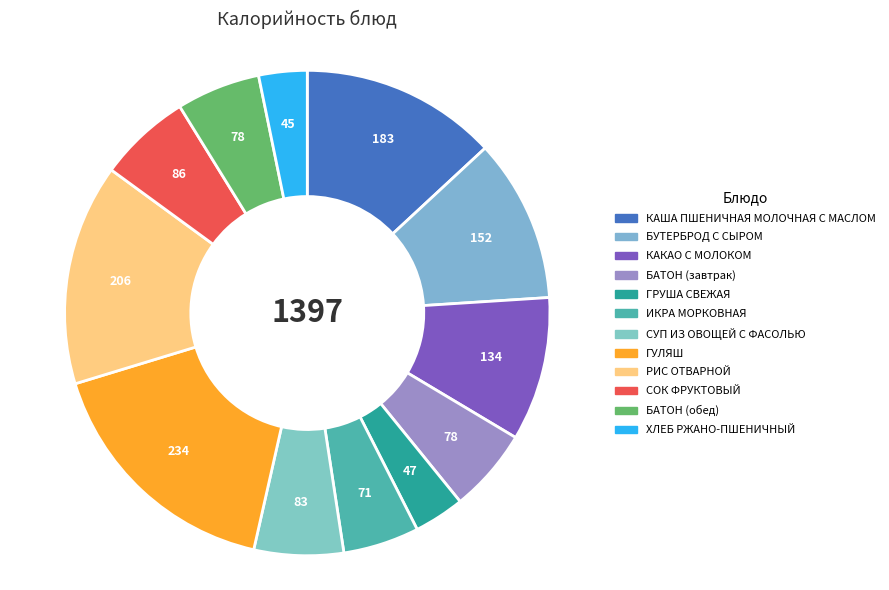

Which slice is the smallest?

ХЛЕБ РЖАНО-ПШЕНИЧНЫЙ